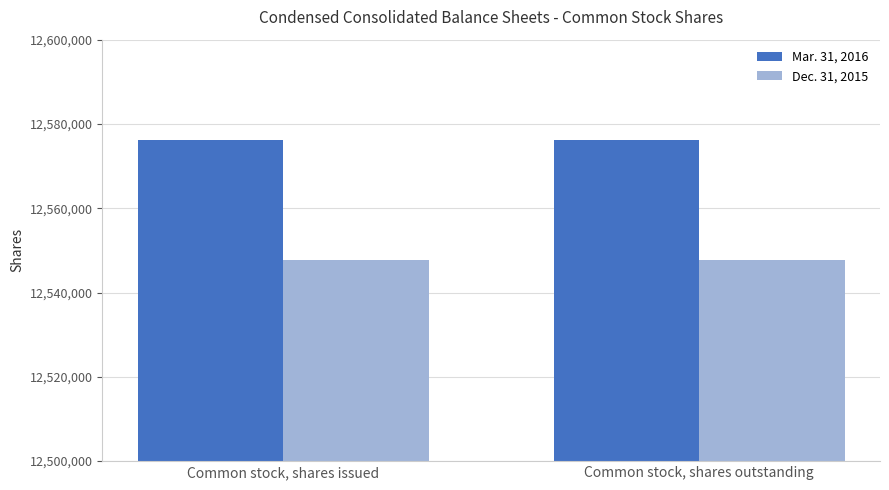

Reading left to right, what are all the values shown in this chart?

Mar. 31, 2016: 12576306	12576306
Dec. 31, 2015: 12547644	12547644